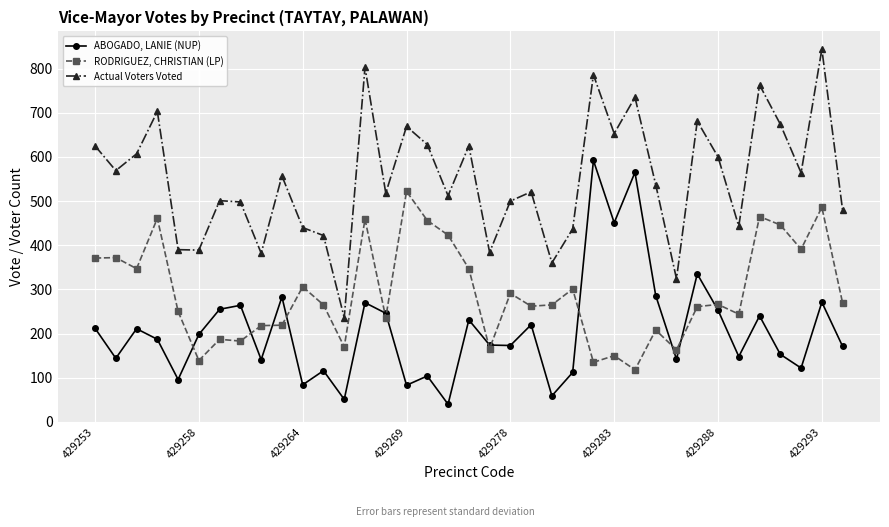

List the series in order of their overall mean, highest first.

Actual Voters Voted, RODRIGUEZ, CHRISTIAN (LP), ABOGADO, LANIE (NUP)